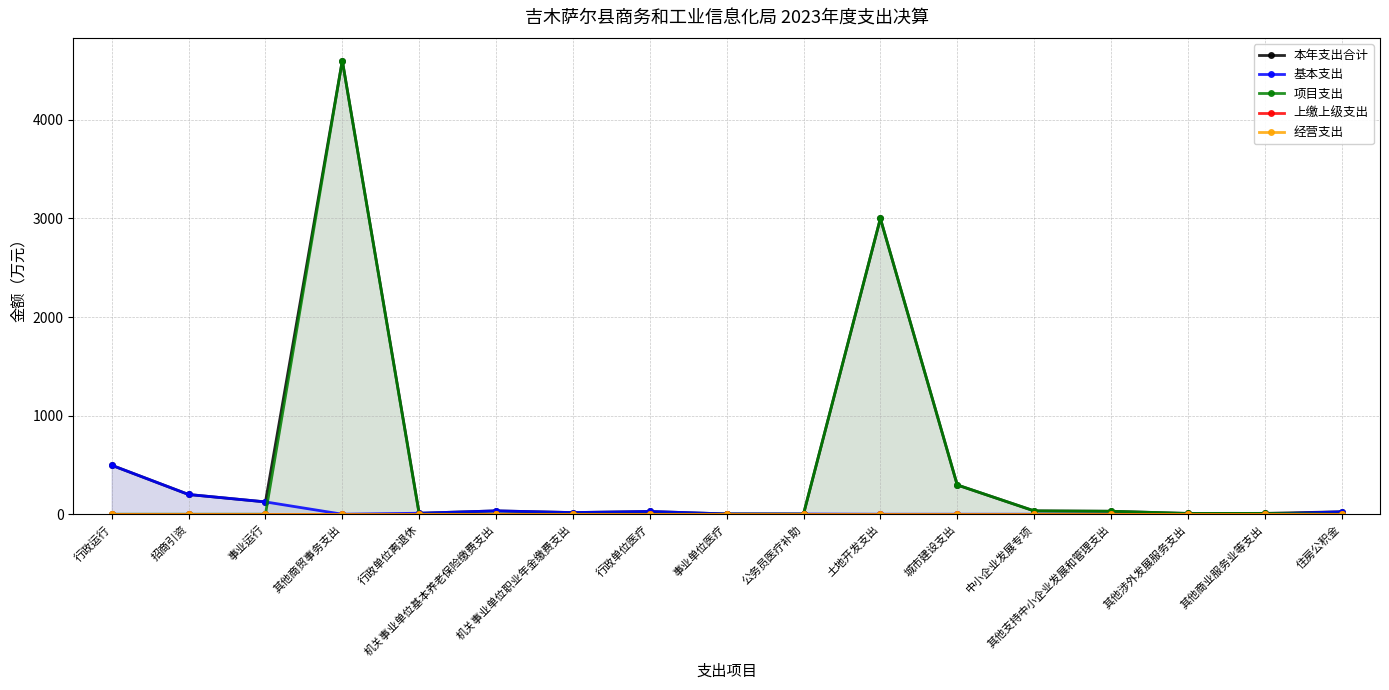

What are all the series names shown in the legend?

本年支出合计, 基本支出, 项目支出, 上缴上级支出, 经营支出